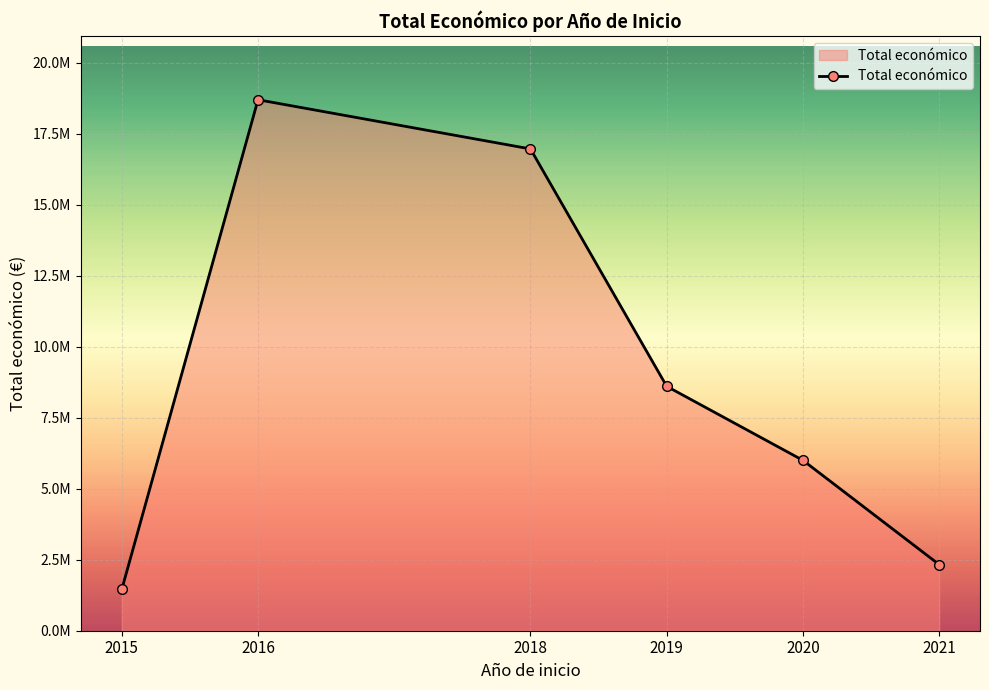

What is the average value?

9007692